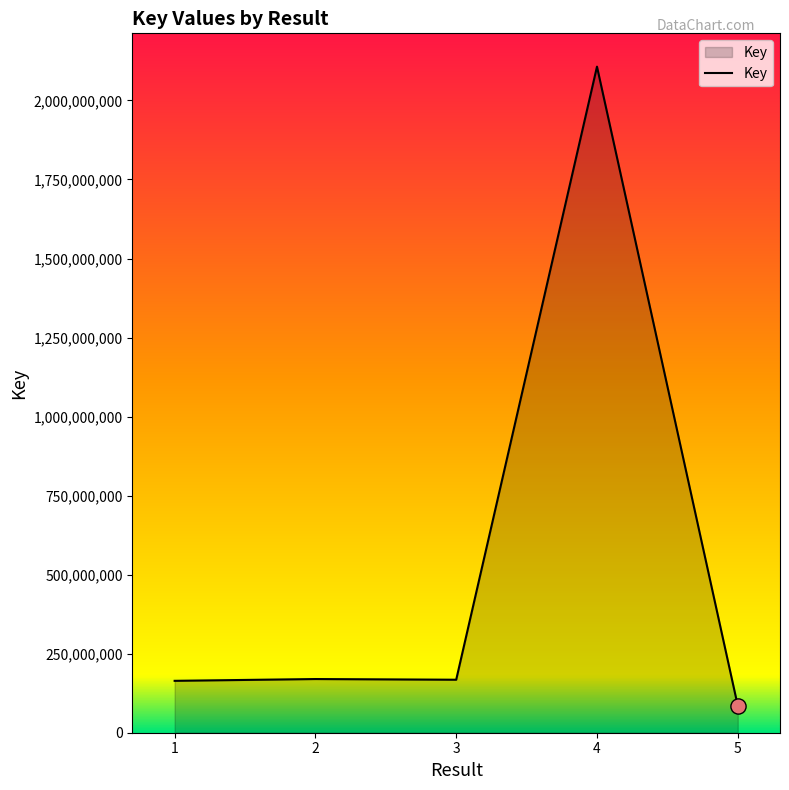

What is the change in value from 1 to 2?

+5666147